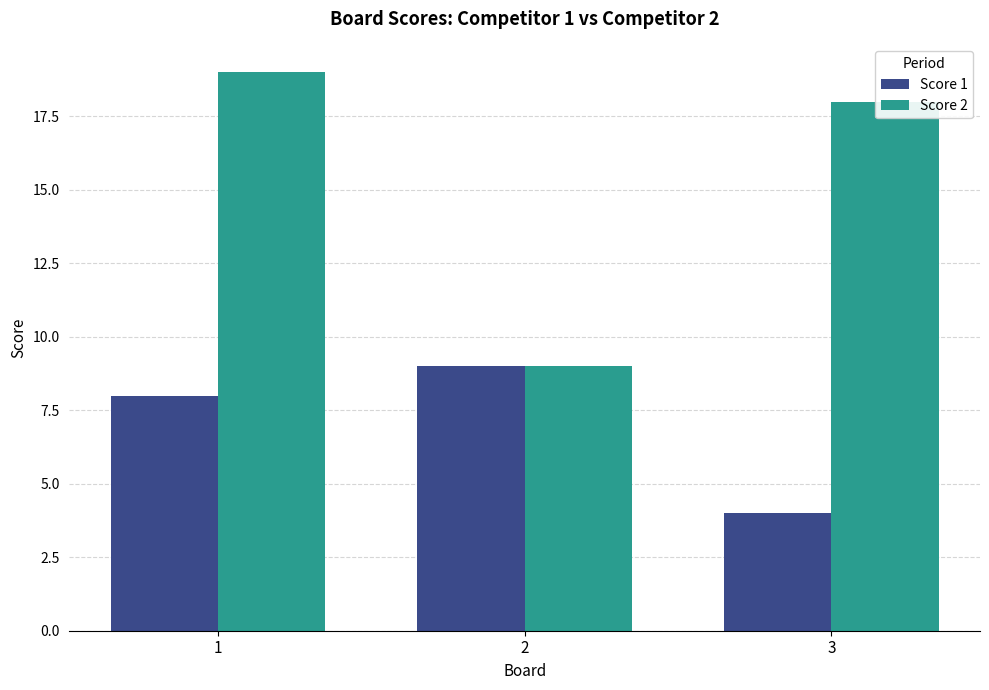

Is the value of Score 1 at 3 greater than the value of Score 2 at 1?

No